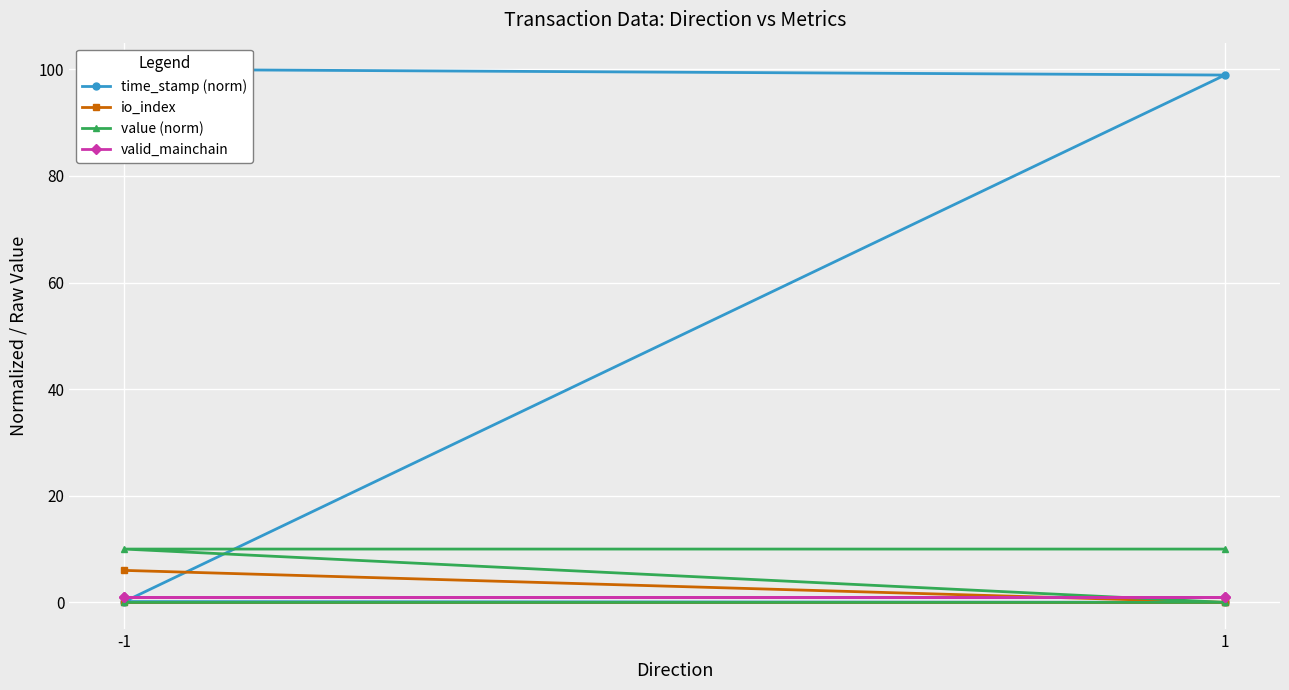

Which series has the largest total across all categories?

time_stamp (norm)